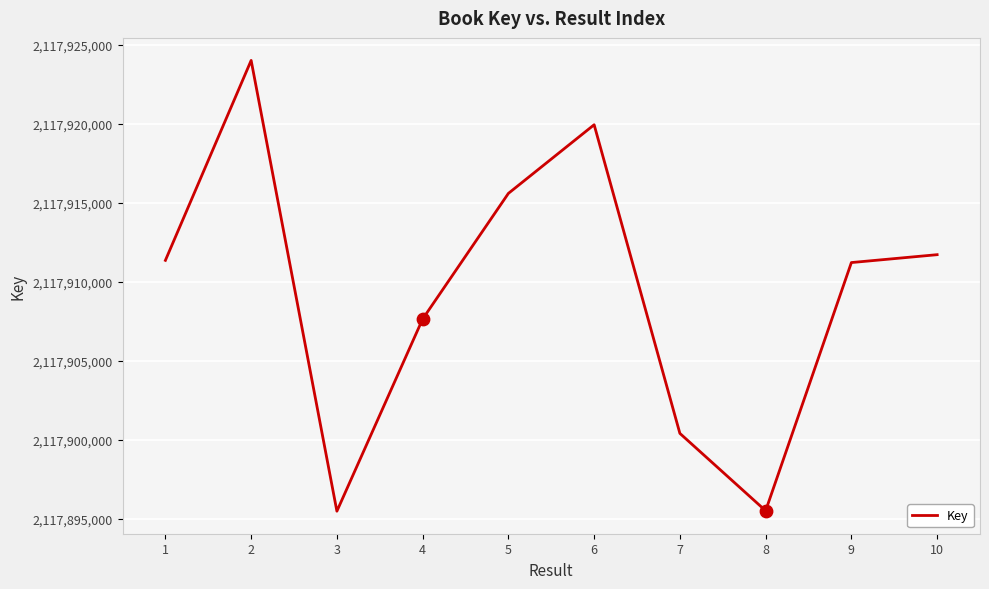

What is the change in value from 5 to 9?

-4378